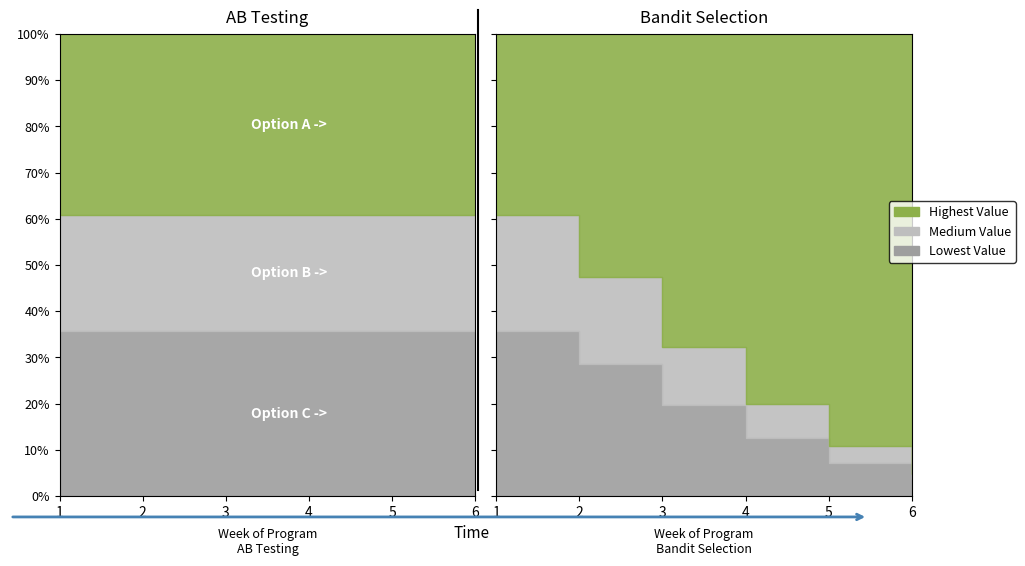

How many series are shown in this chart?

3